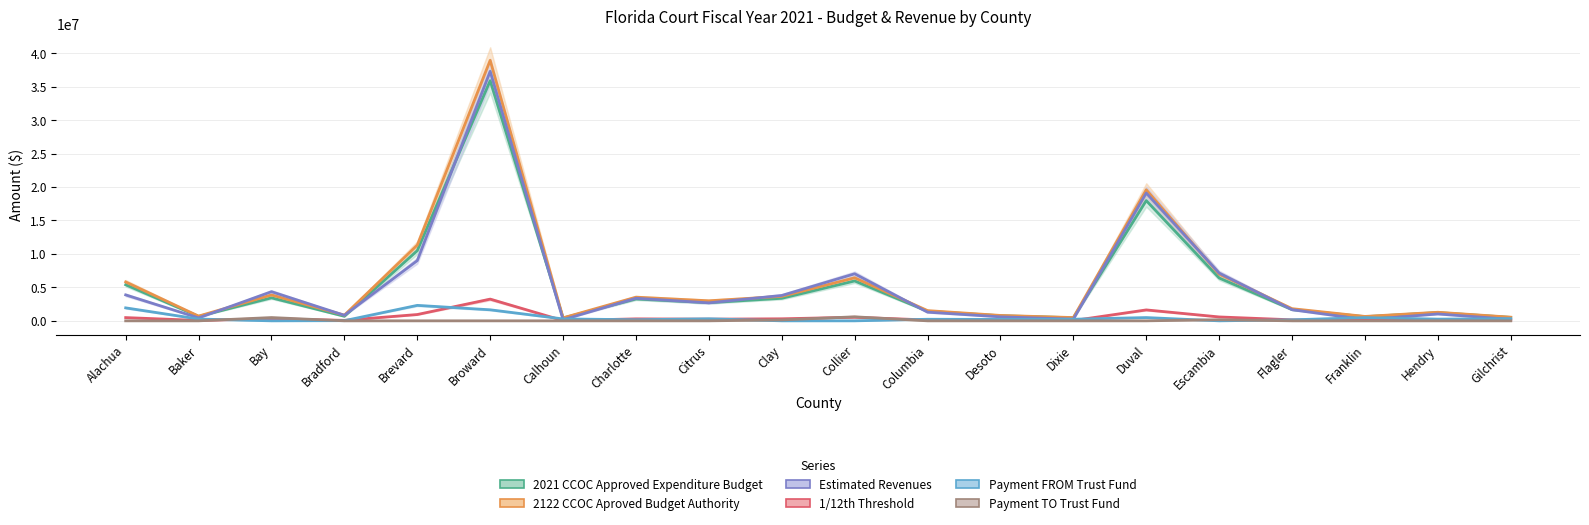

What is the total value across all series at Desoto?

2442064.7